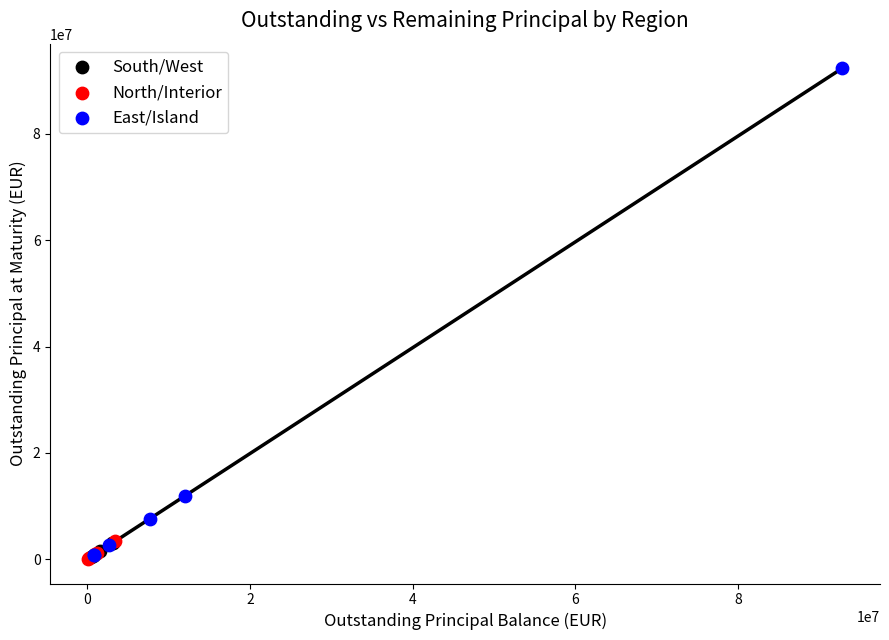

Which series contains the highest Y value?

East/Island